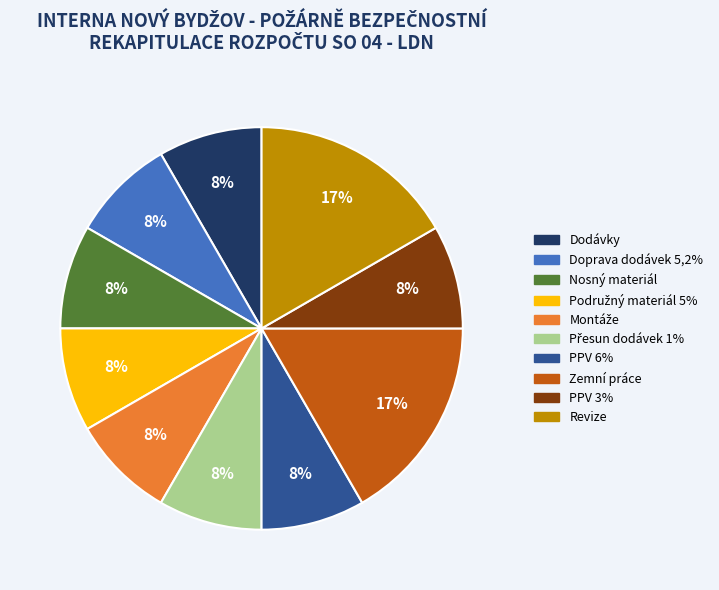

Count the number of slices in the pie.

10